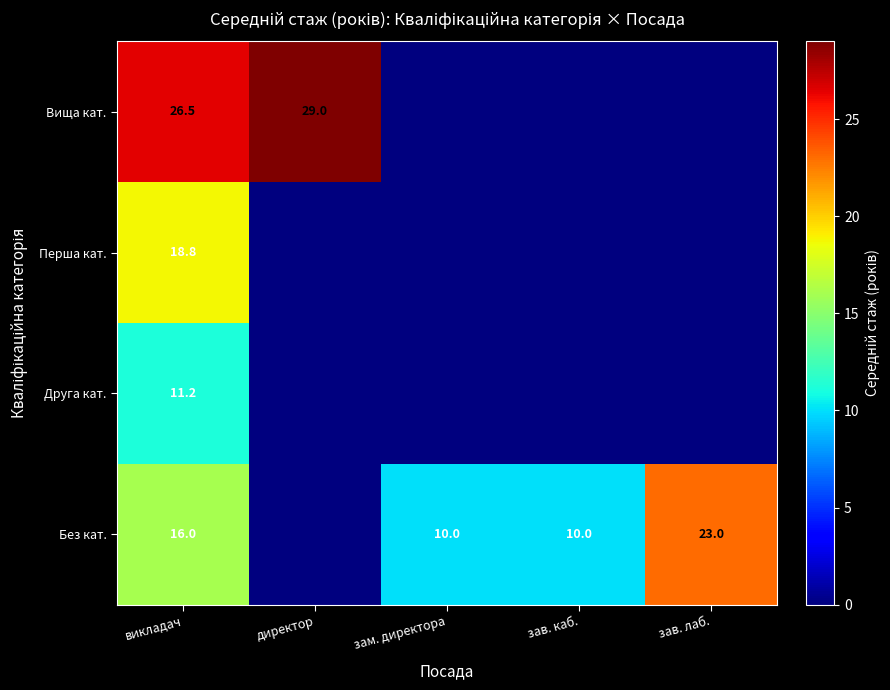

What is the total value across all series at викладач?

72.5